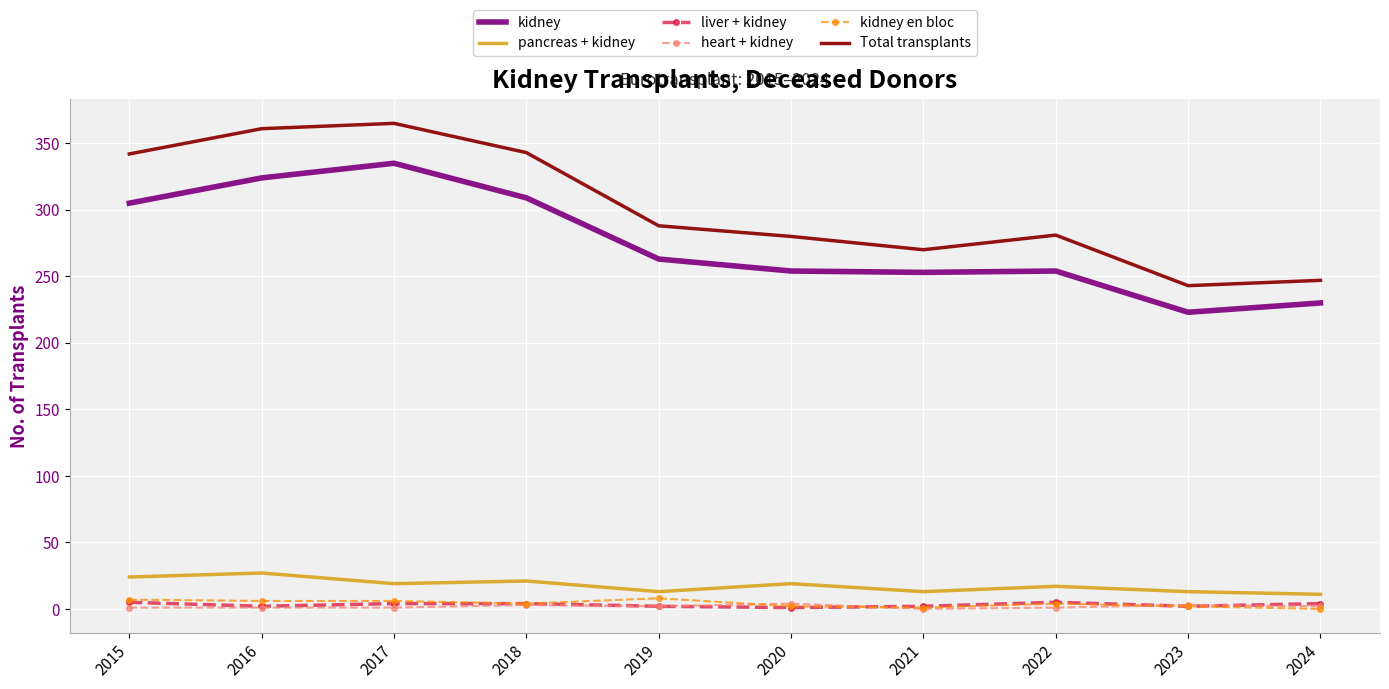

Is the value of Total transplants at 2024 greater than the value of pancreas + kidney at 2016?

Yes